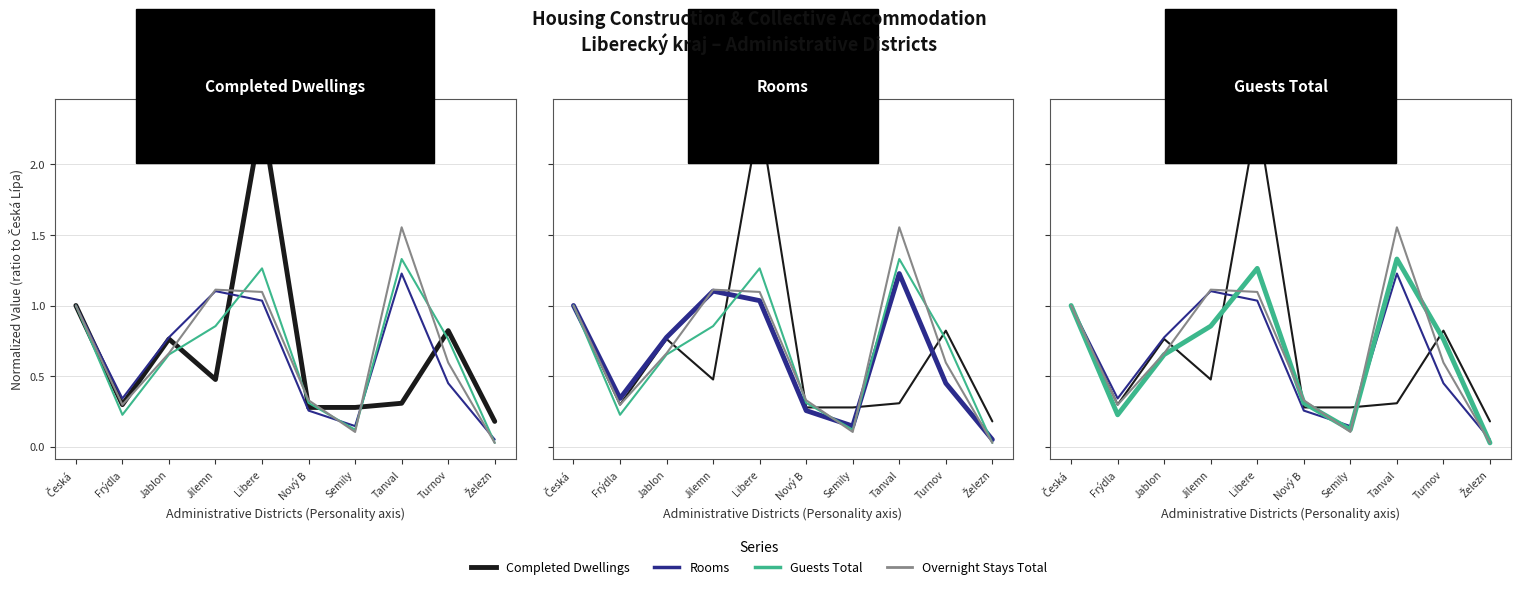

How many times do Guests Total and Rooms cross each other?

4